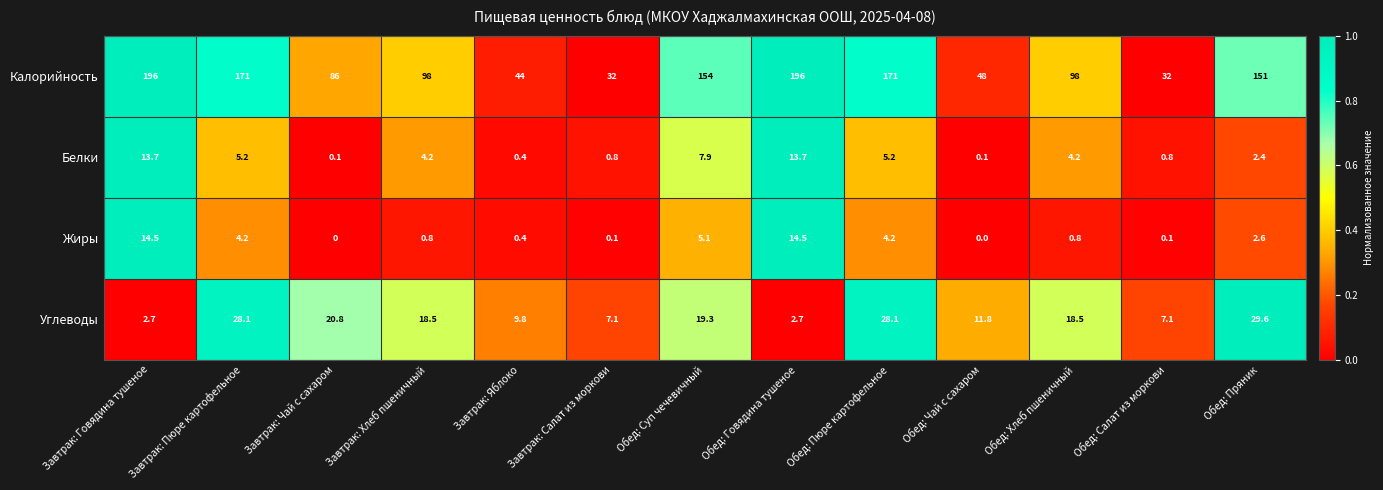

What is the maximum value for Жиры?

14.5